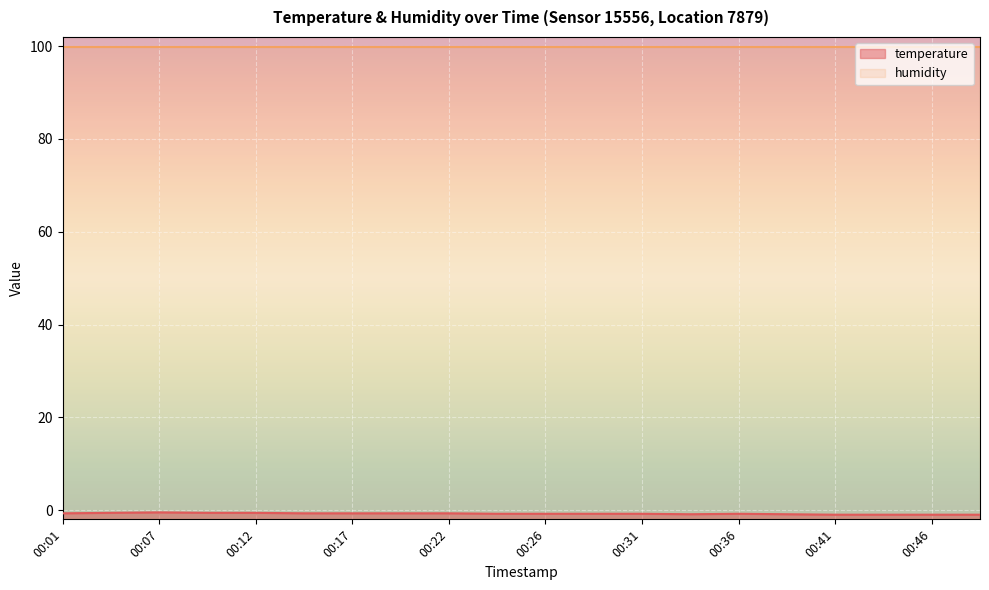

What is the value of the 16th point from the left?

-0.9